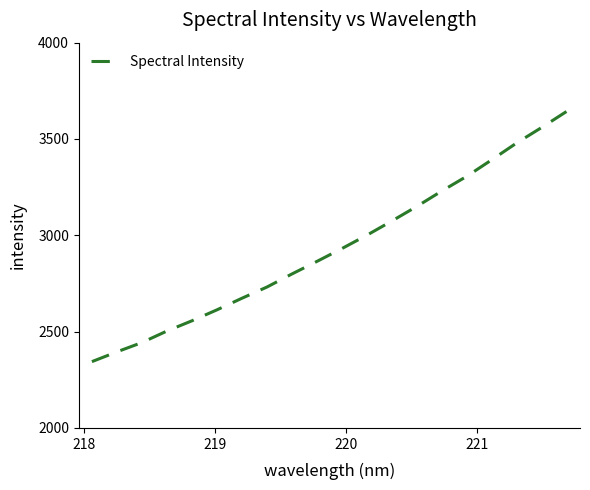

What is the minimum value shown in the chart?

2344.2